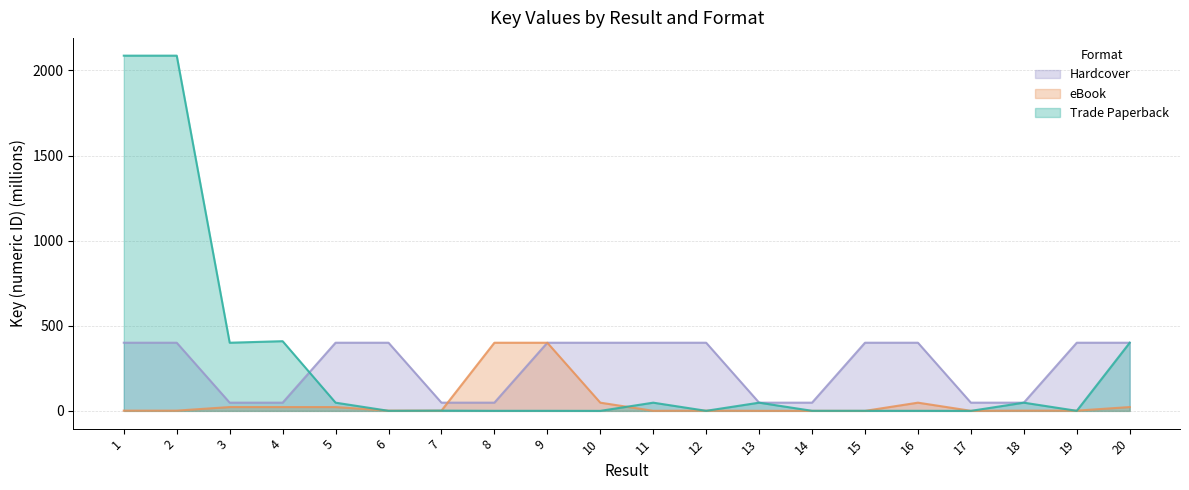

What is the highest value of the Trade Paperback series?

2086.7